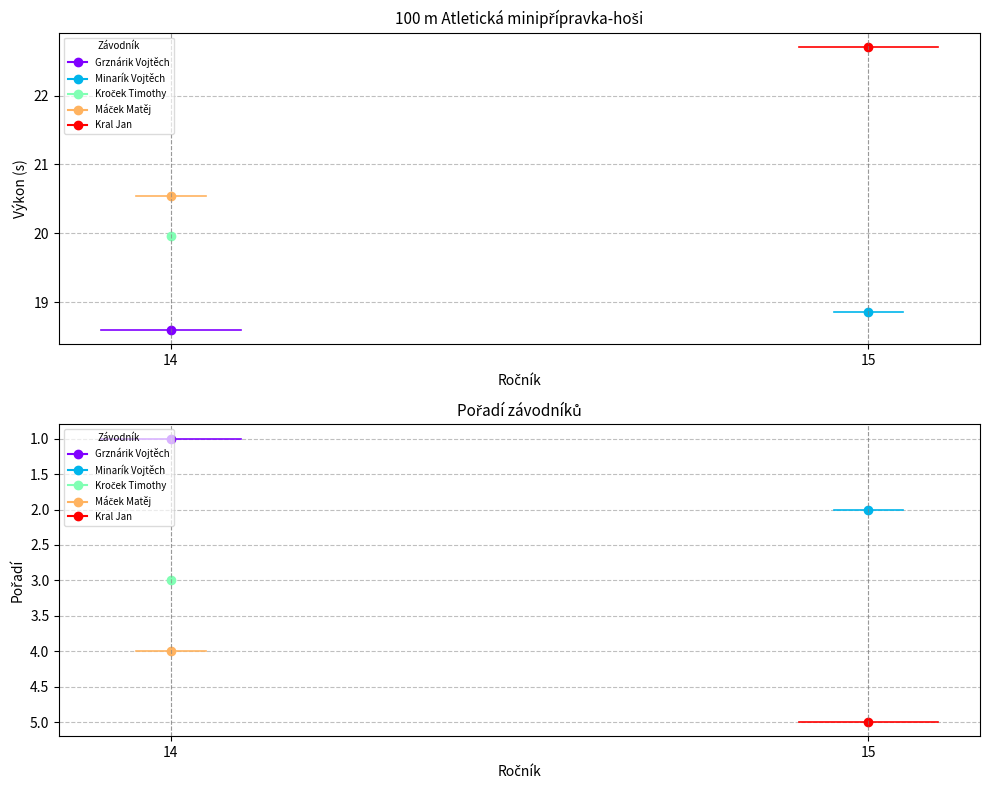

True or false: Výkon has more than 1 interior local peaks.

False